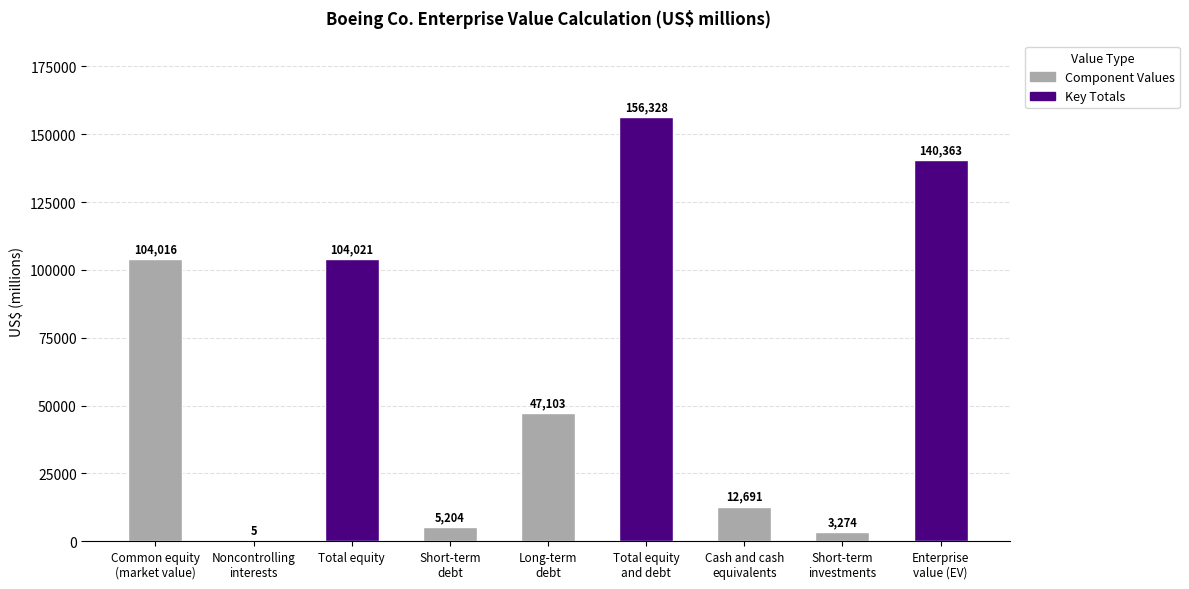

What position from the left is Short-term
debt?

4